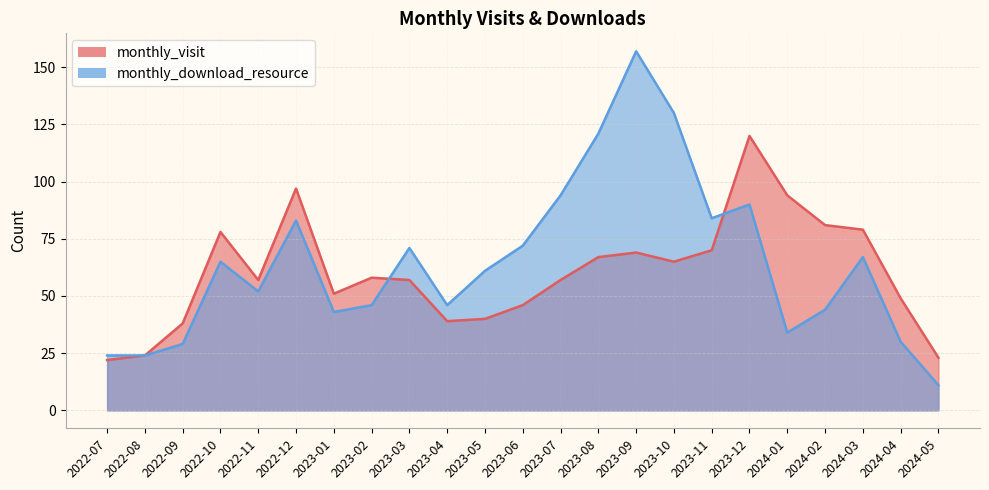

How many intersections are there between monthly_visit and monthly_download_resource?

2